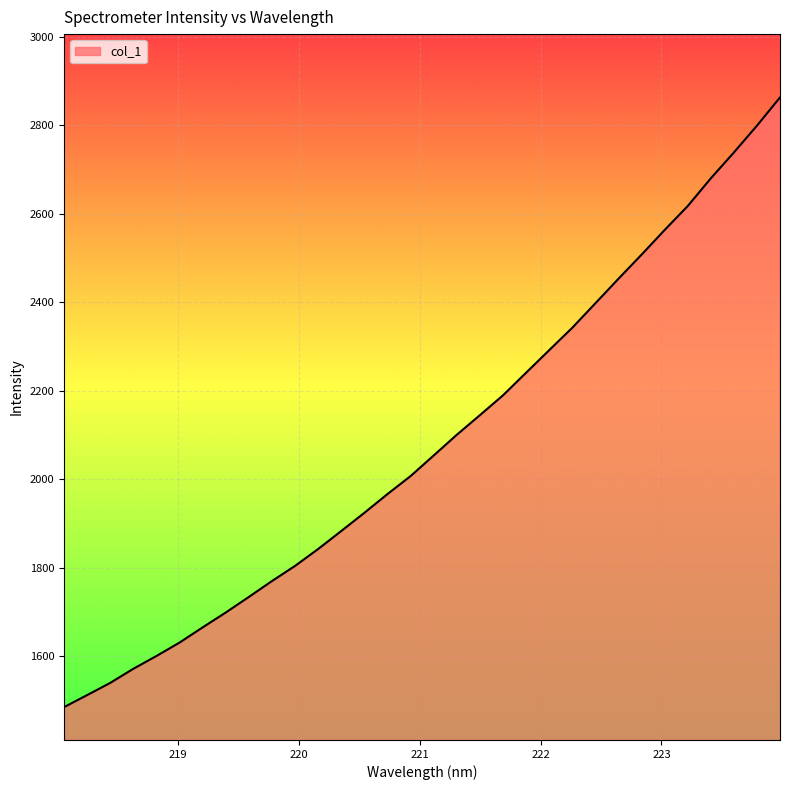

What is the difference between the maximum and minimum values?

1378.2